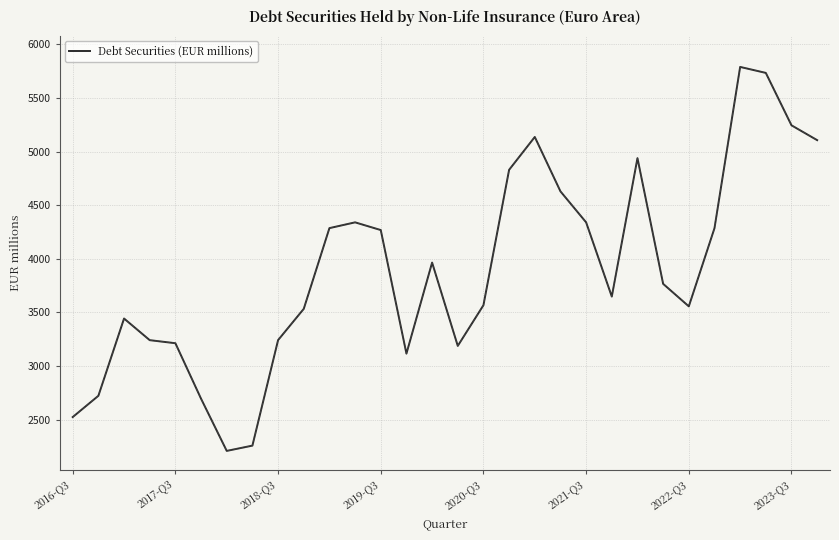

What is the difference between the maximum and minimum values?

3581.6